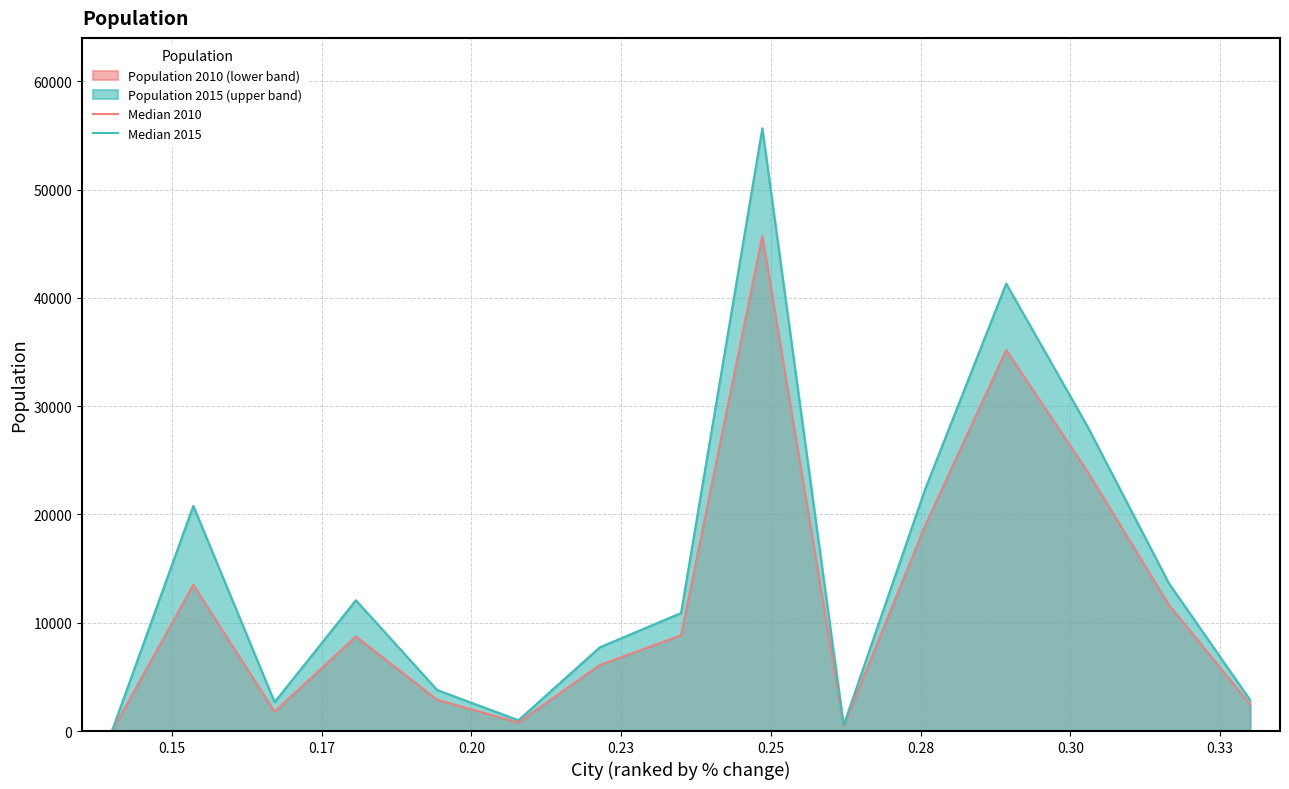

Reading left to right, transcribe all the data shown in this chart.

Median 2010: 10	13499	1787	8729	2888	786	6102	8836	45709	456	18928	35183	23962	11657	2462
Median 2015: 22	20793	2667	12077	3786	998	7727	10895	55660	537	22282	41316	28128	13656	2869